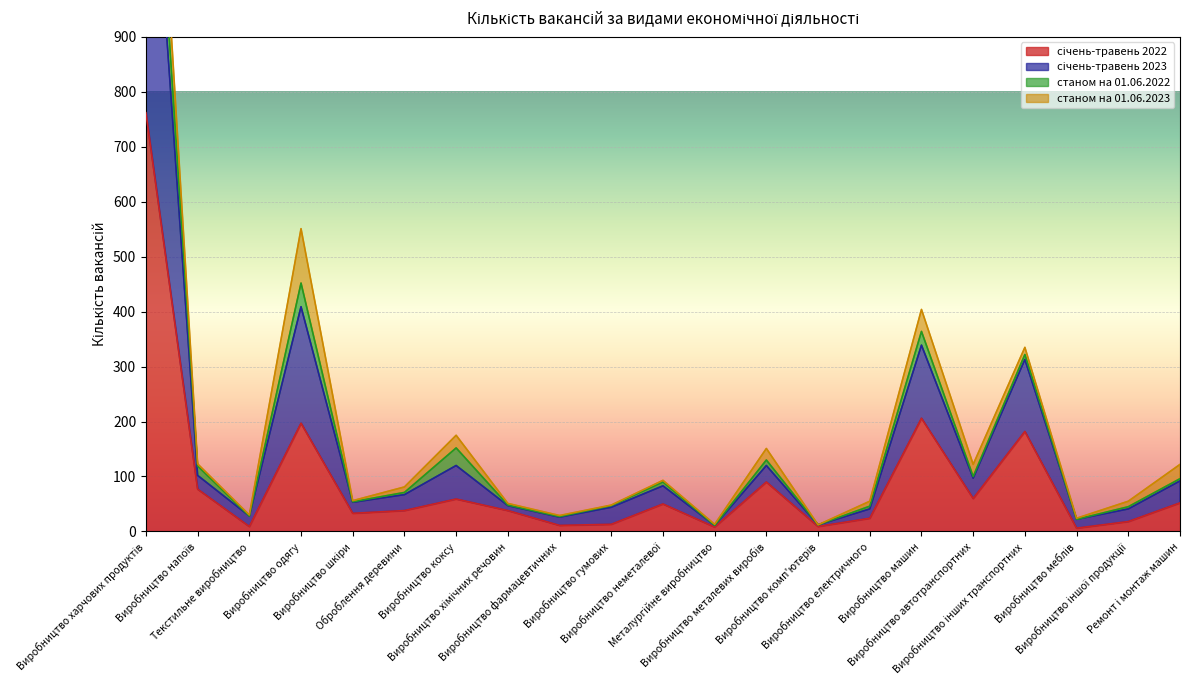

How many values in the січень-травень 2023 series are below 71?

10